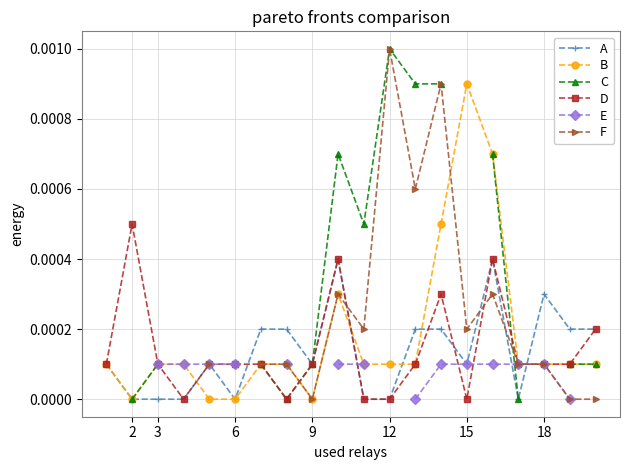

How many interior local valleys does the C series have?

2